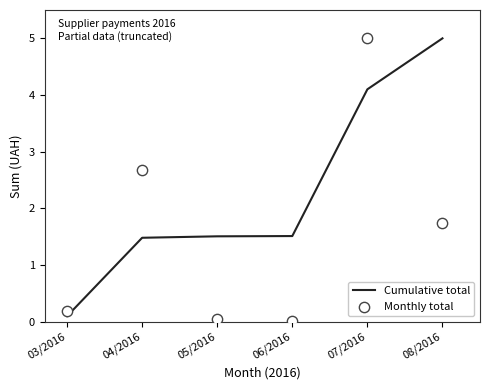

At which category is the sum across all series the highest?

07/2016